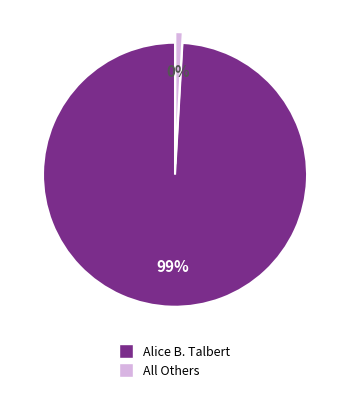

Between All Others and Alice B. Talbert, which is larger?

Alice B. Talbert